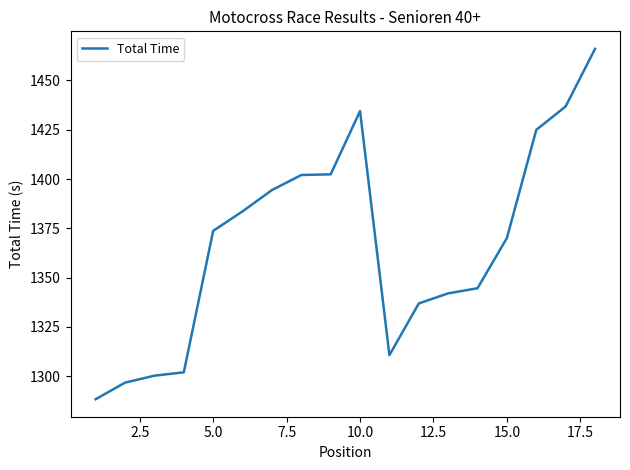

What is the smallest value displayed?

1288.4